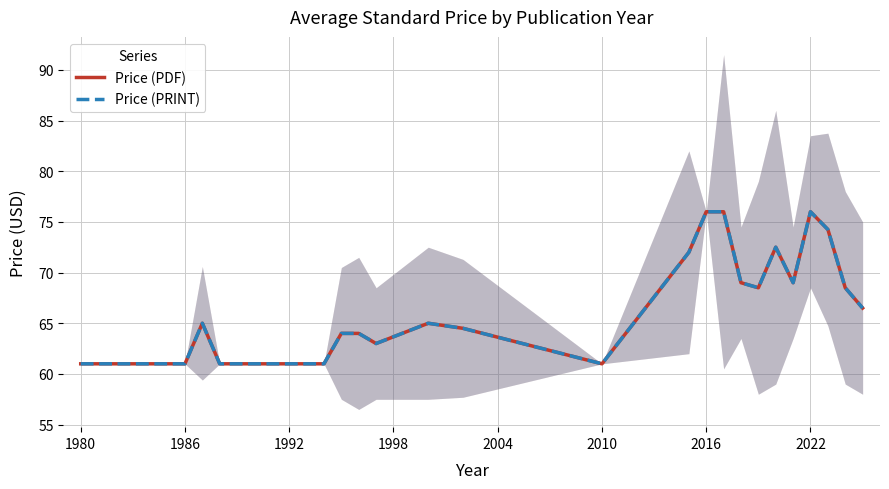

True or false: Price (PRINT) and Price (PDF) cross at least once.

False